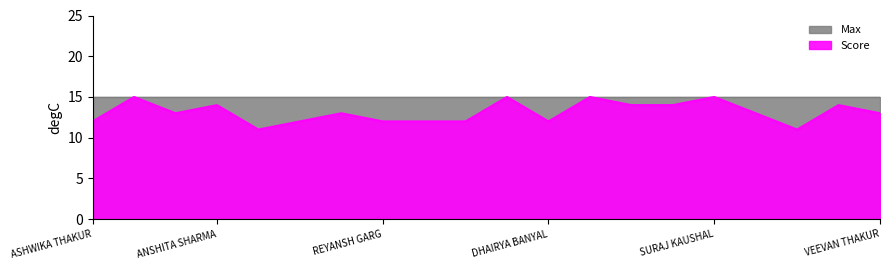

What is the difference between the second highest and second lowest values?

4